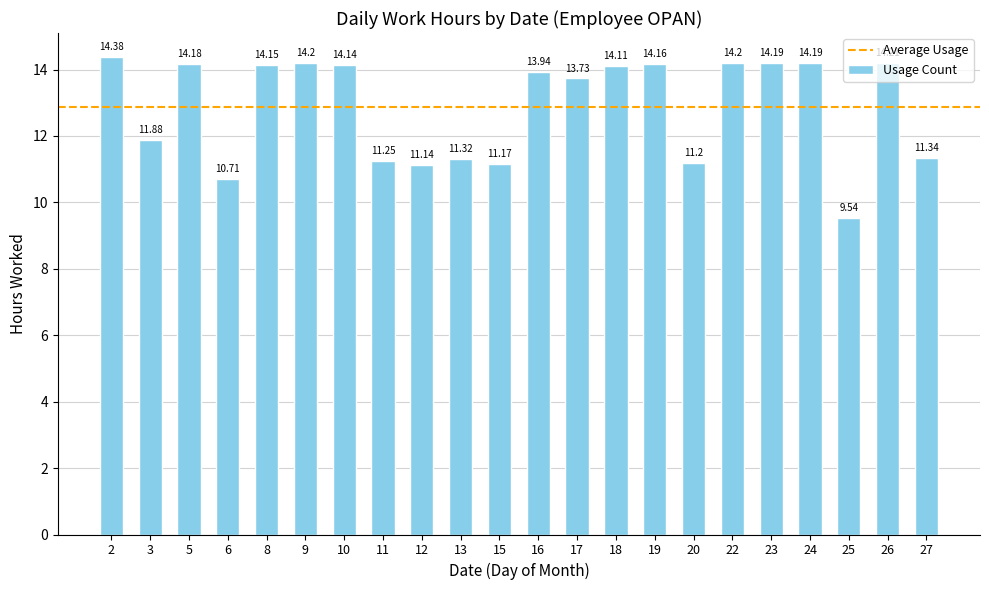

What is the greatest value displayed?

14.4